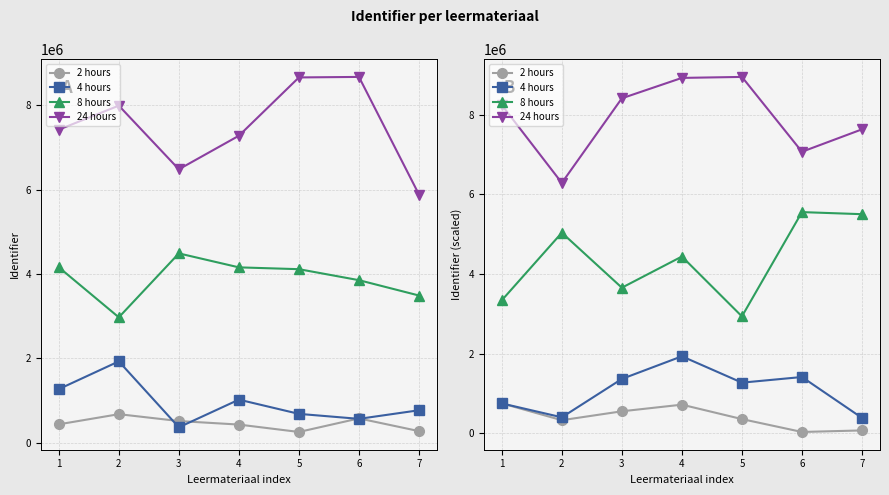

Is the value of 8 hours at 7 greater than the value of 24 hours at 2?

No